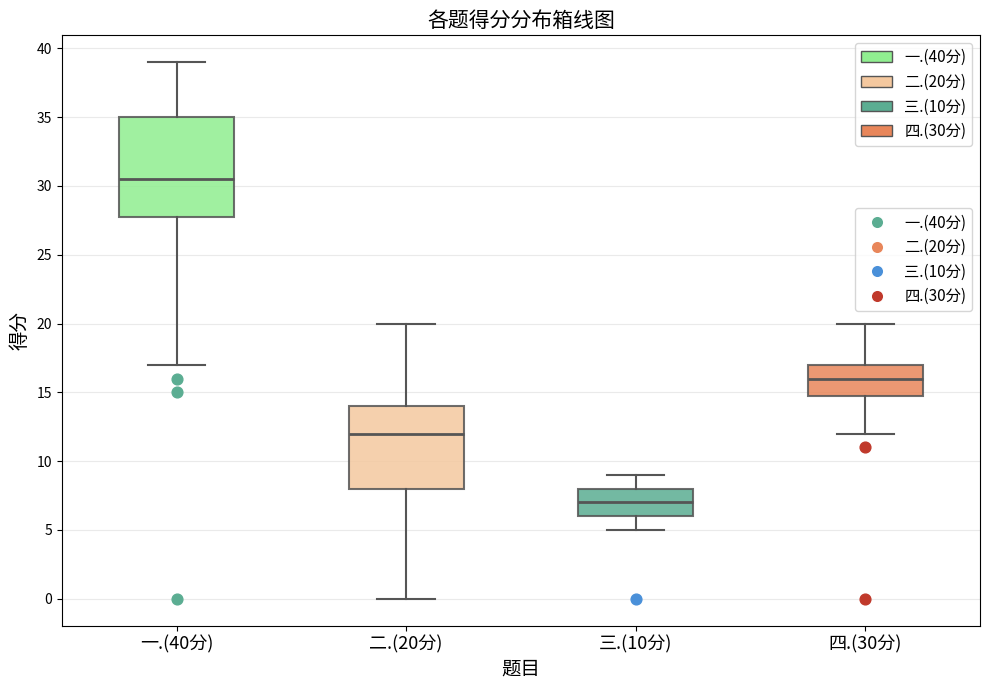

Which box's median line is the lowest?

三.(10分)